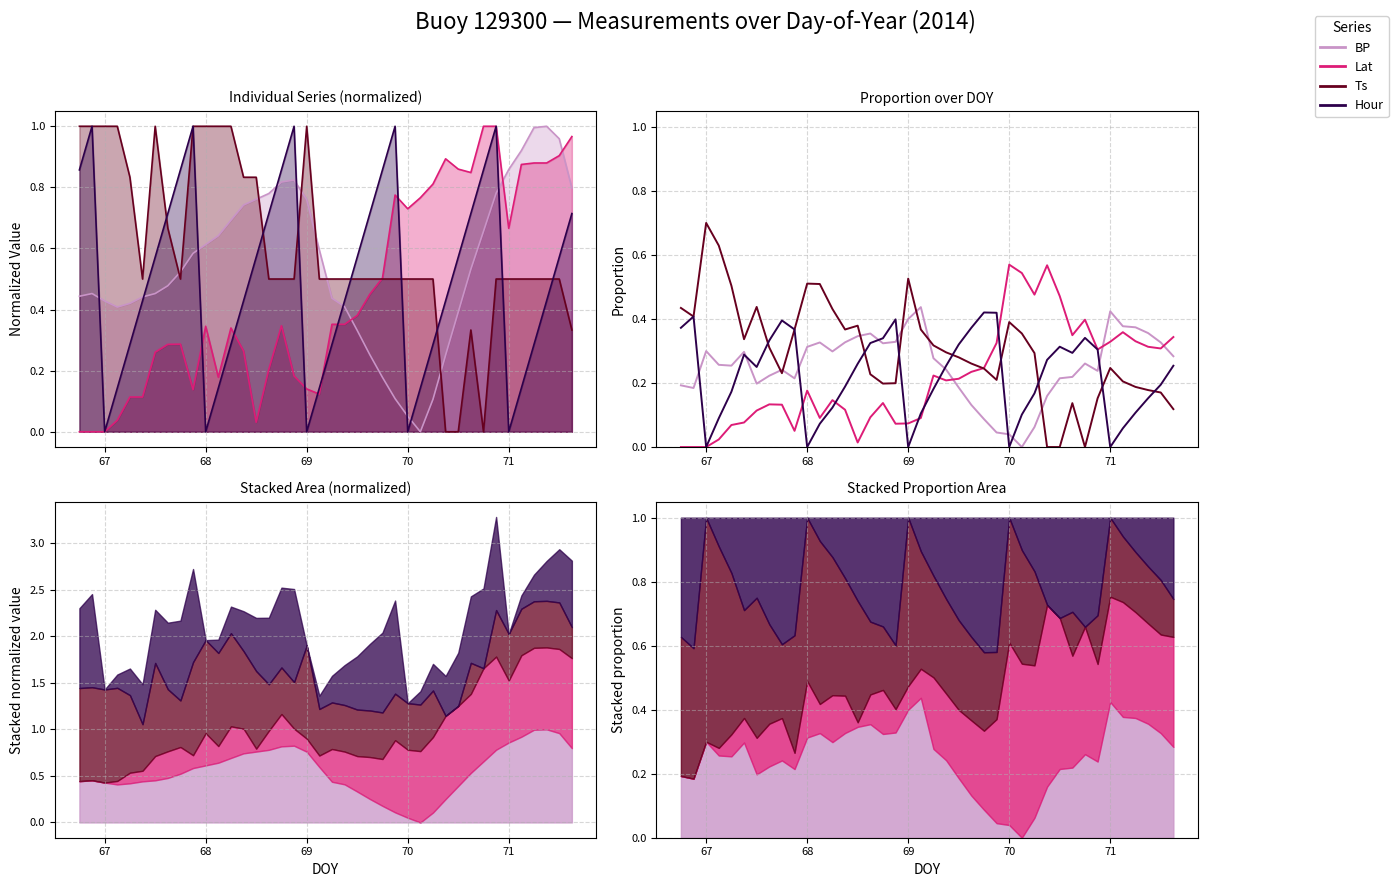

Where is Ts nearest to the value 0?

70.375